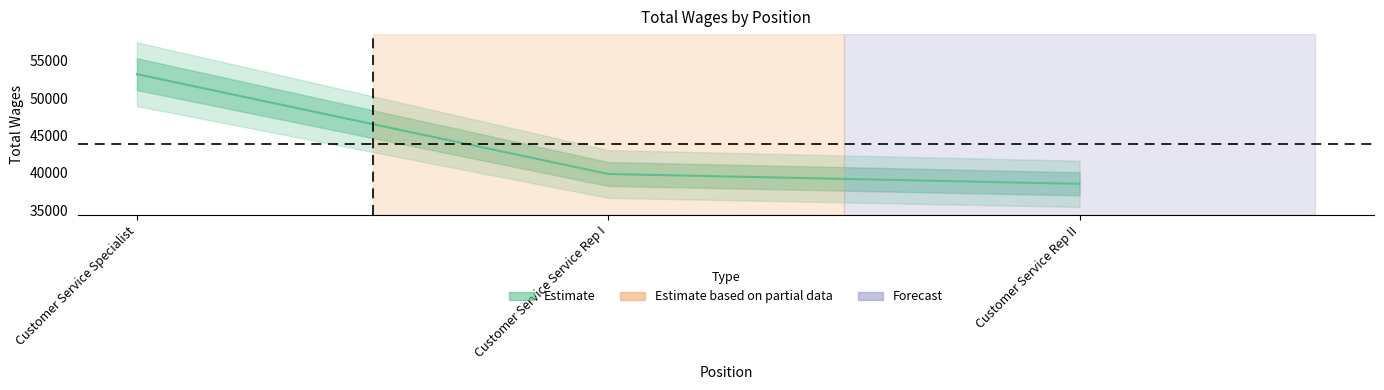

Where does the data first go above 39862?

Customer Service Specialist